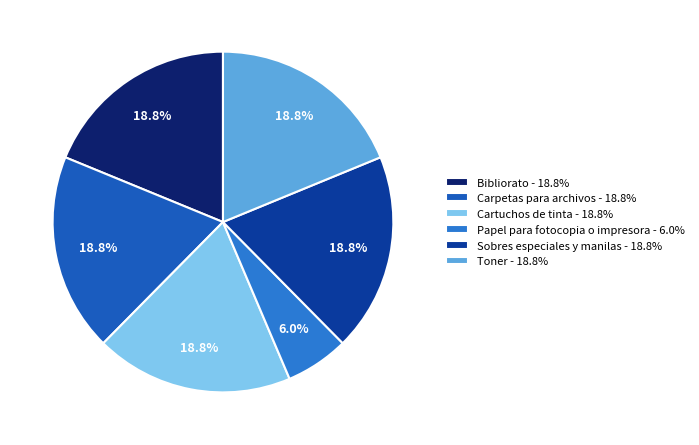

The Carpetas para archivos slice represents 19% of the pie. True or false?

True